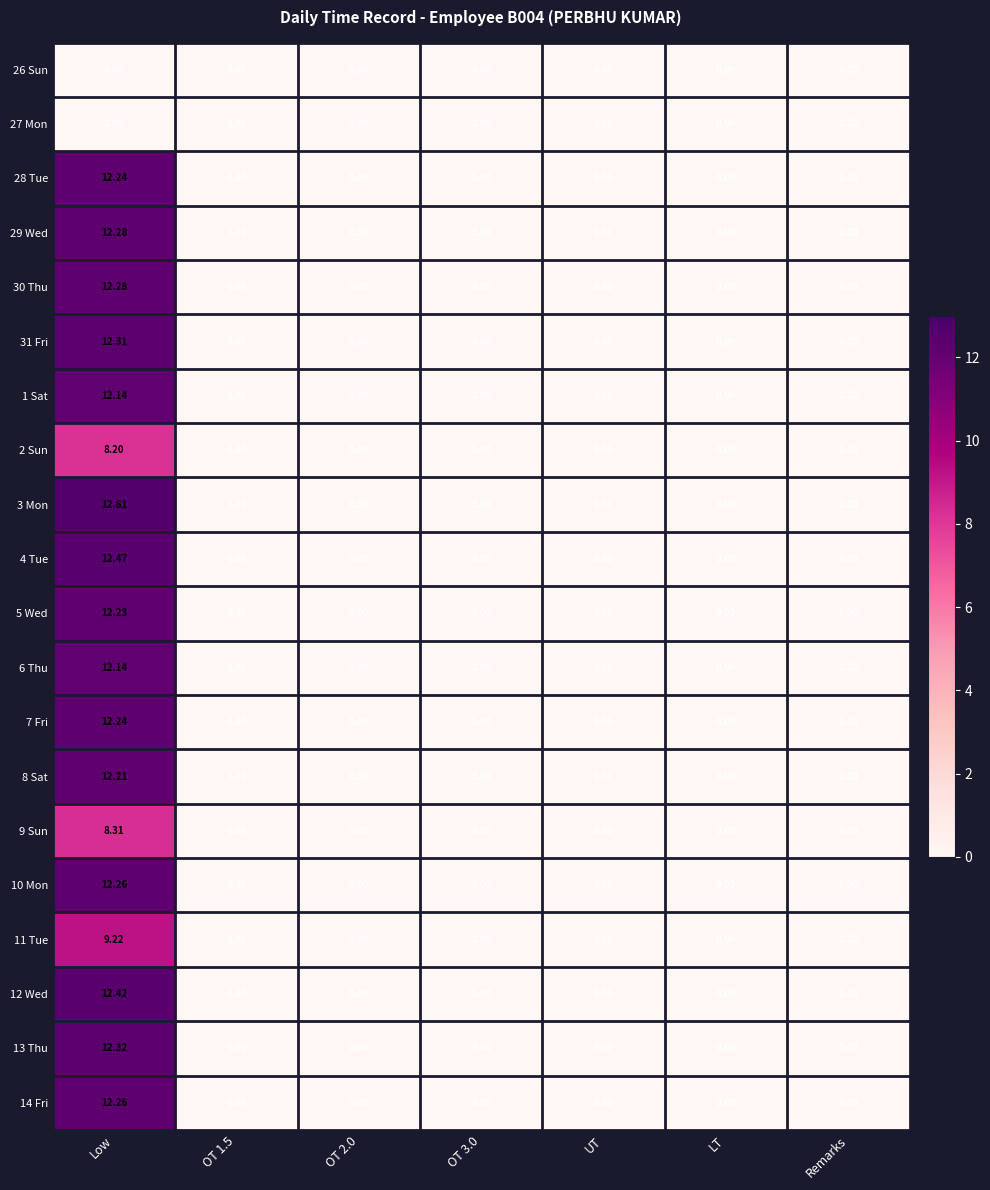

At how many categories does at least one series exceed 10?

1